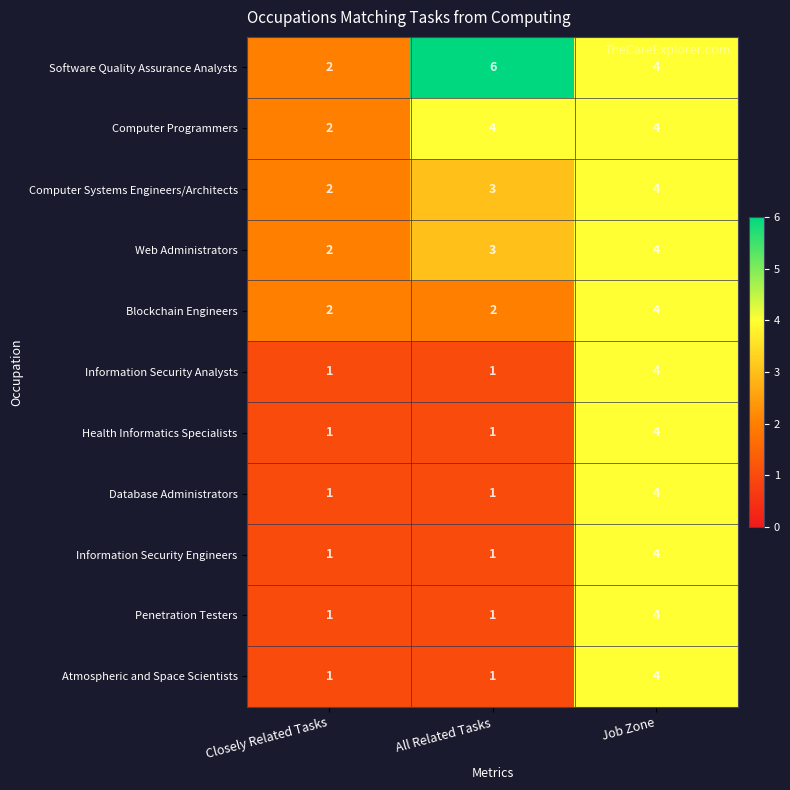

Which series has the largest total across all categories?

Software Quality Assurance Analysts